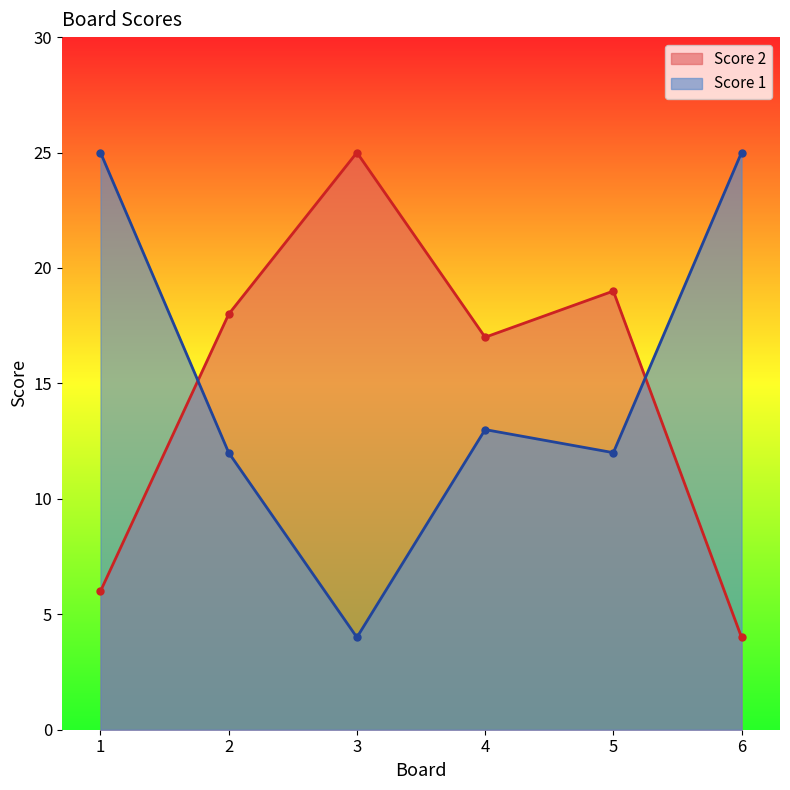

Reading left to right, what are all the values shown in this chart?

Score 2: 1=6	2=18	3=25	4=17	5=19	6=4
Score 1: 1=25	2=12	3=4	4=13	5=12	6=25